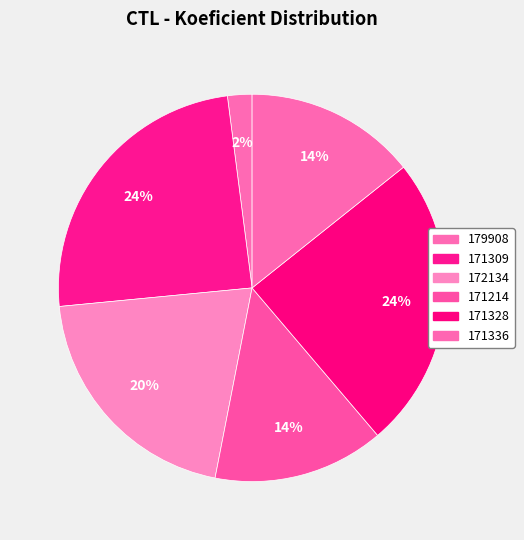

Count the number of slices in the pie.

6